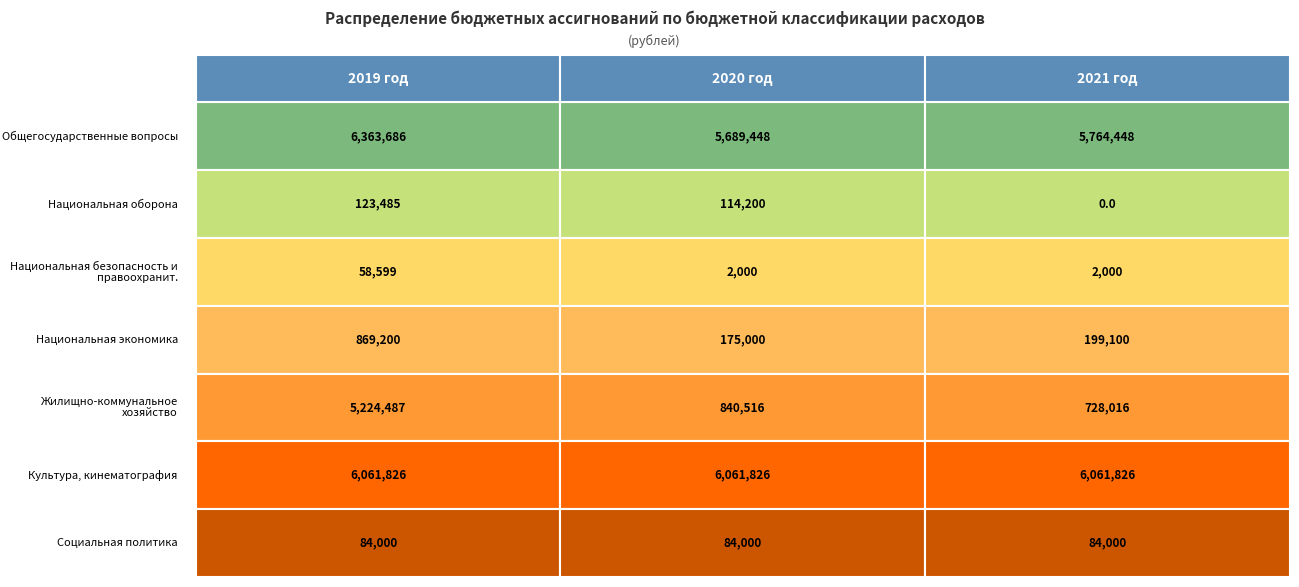

At which label does Национальная безопасность и правоохранит. reach its minimum?

2020 год